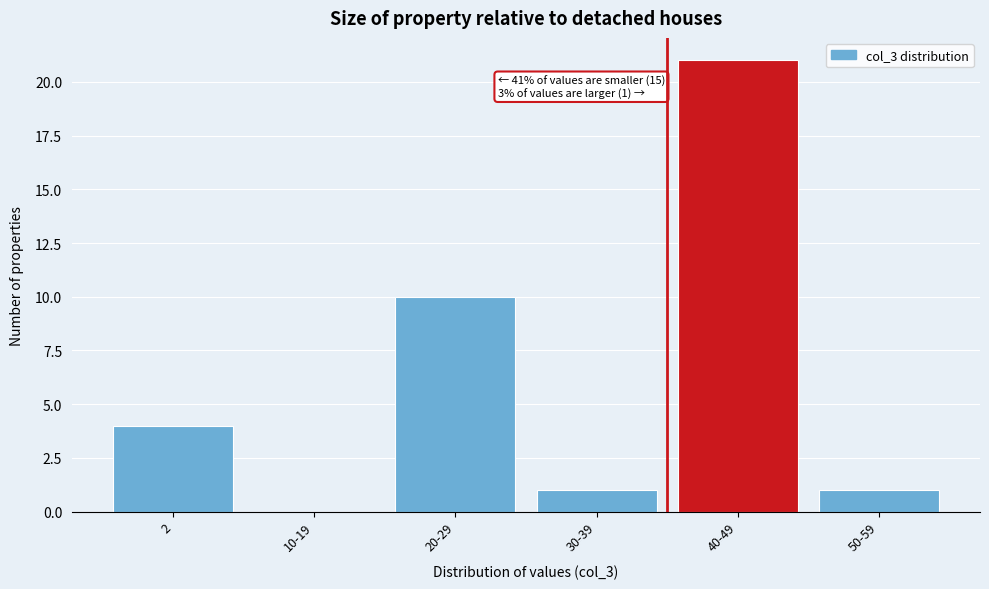

Reading left to right, list all the values displayed in this chart.

2=4	10-19=0	20-29=10	30-39=1	40-49=21	50-59=1